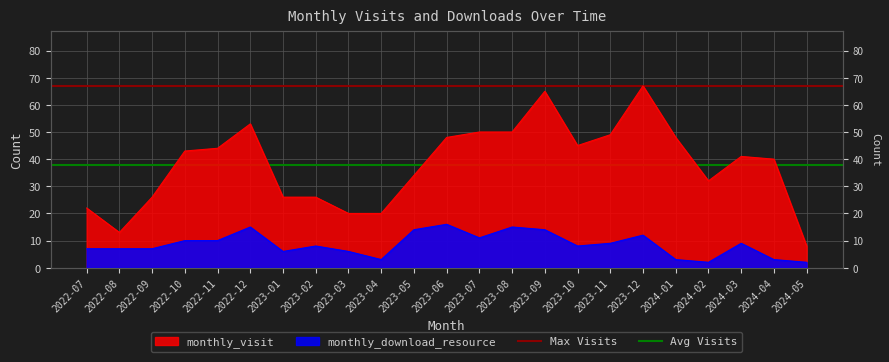

Is the value of Max Visits at 2022-07 greater than the value of Avg Visits at 2022-07?

Yes